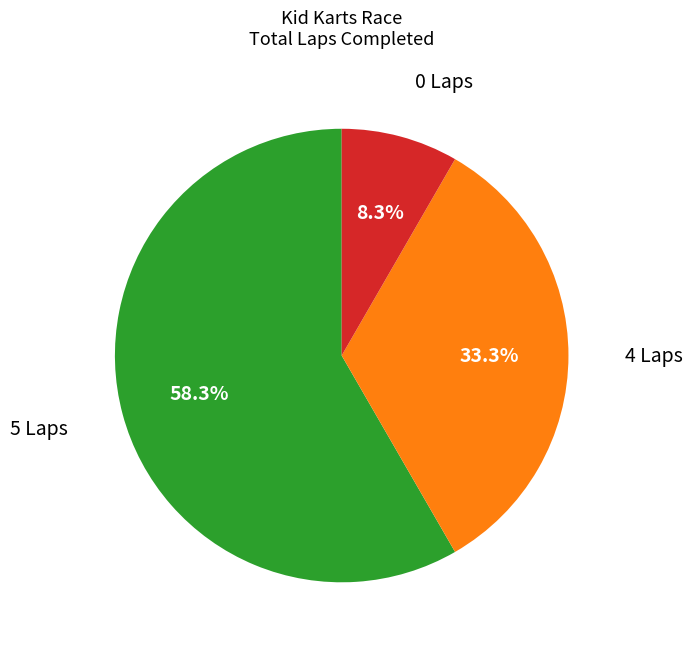

Is there any slice that represents more than half of the pie?

Yes